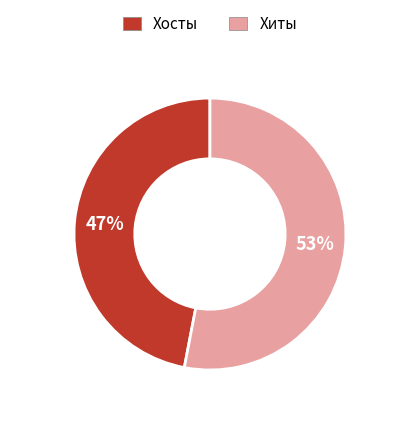

Approximately how many times larger is the value at Хиты compared to Хосты?

1.1